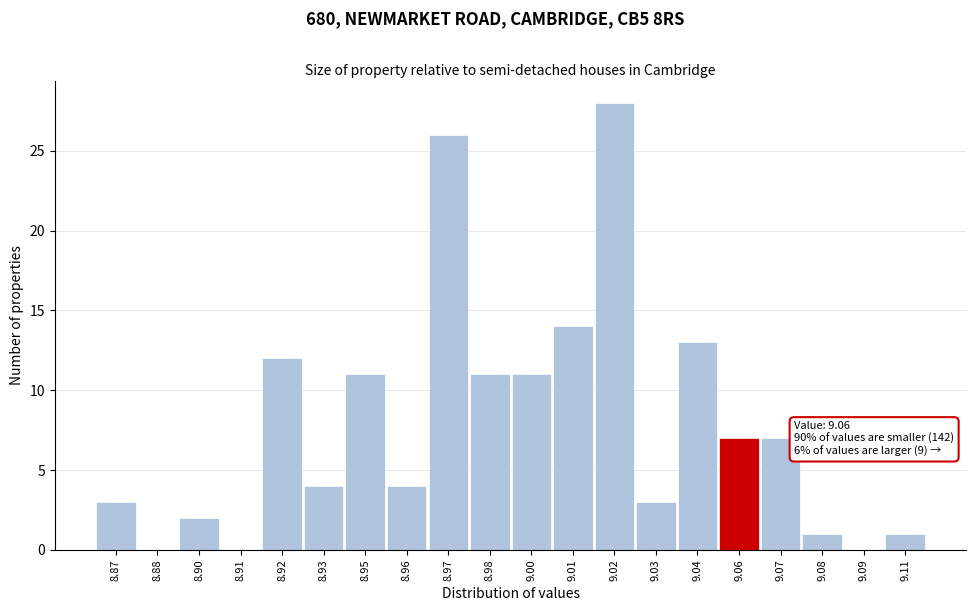

Reading left to right, transcribe all the data shown in this chart.

8.87=3	8.88=0	8.90=2	8.91=0	8.92=12	8.93=4	8.95=11	8.96=4	8.97=26	8.98=11	9.00=11	9.01=14	9.02=28	9.03=3	9.04=13	9.06=7	9.07=7	9.08=1	9.09=0	9.11=1